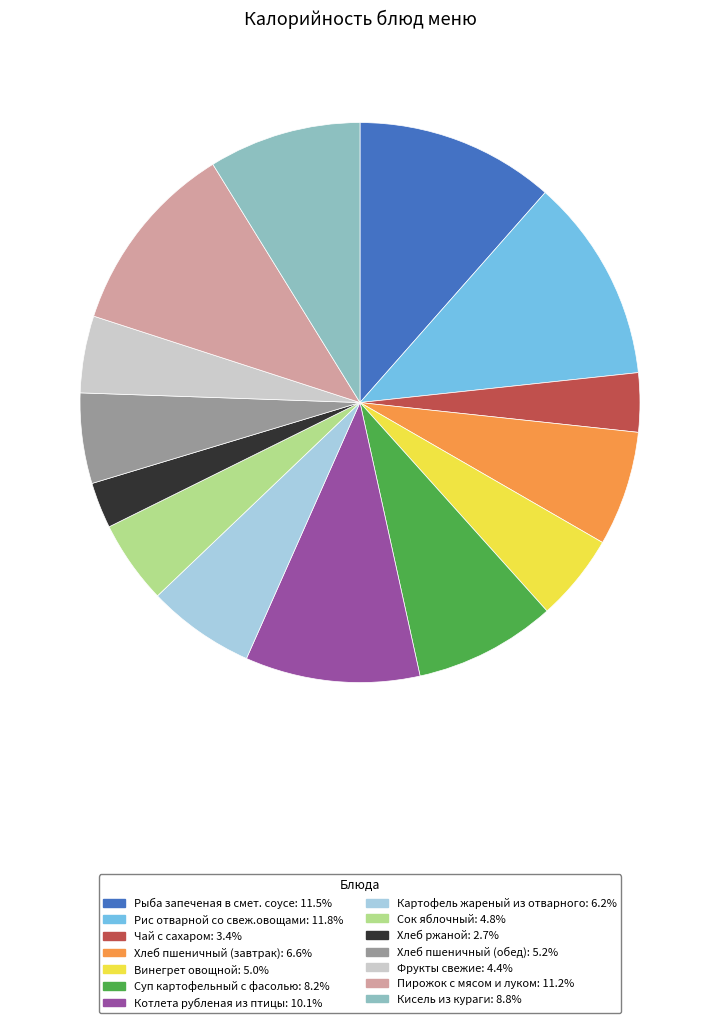

What is the ratio of the value at Пирожок с мясом и луком: 11.2% to the value at Сок яблочный: 4.8%?

2.3